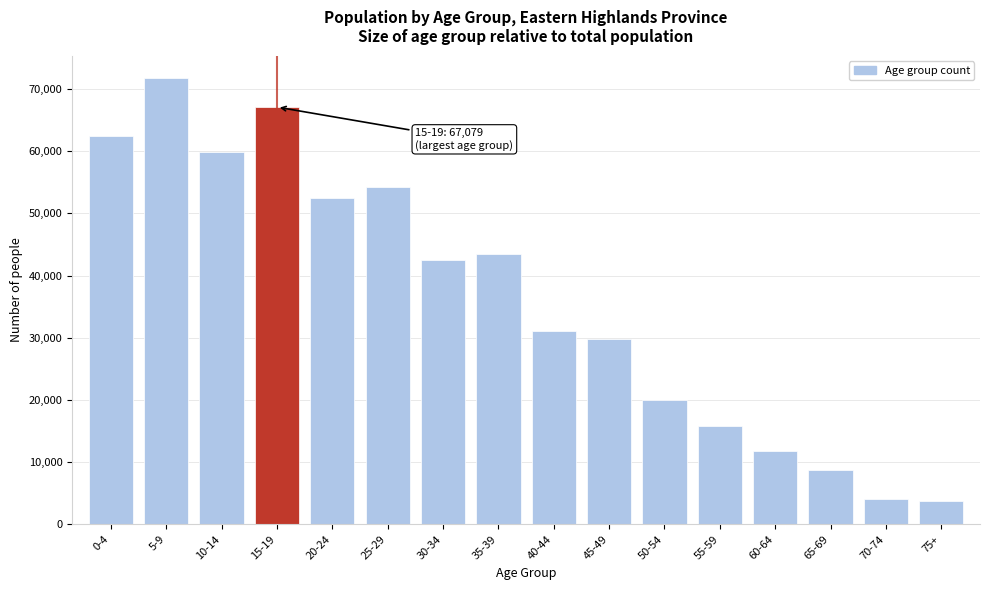

Reading right to left, transcribe all the data shown in this chart.

3706	4015	8677	11794	15880	20050	29788	31068	43407	42442	54211	52448	67079	59866	71720	62416